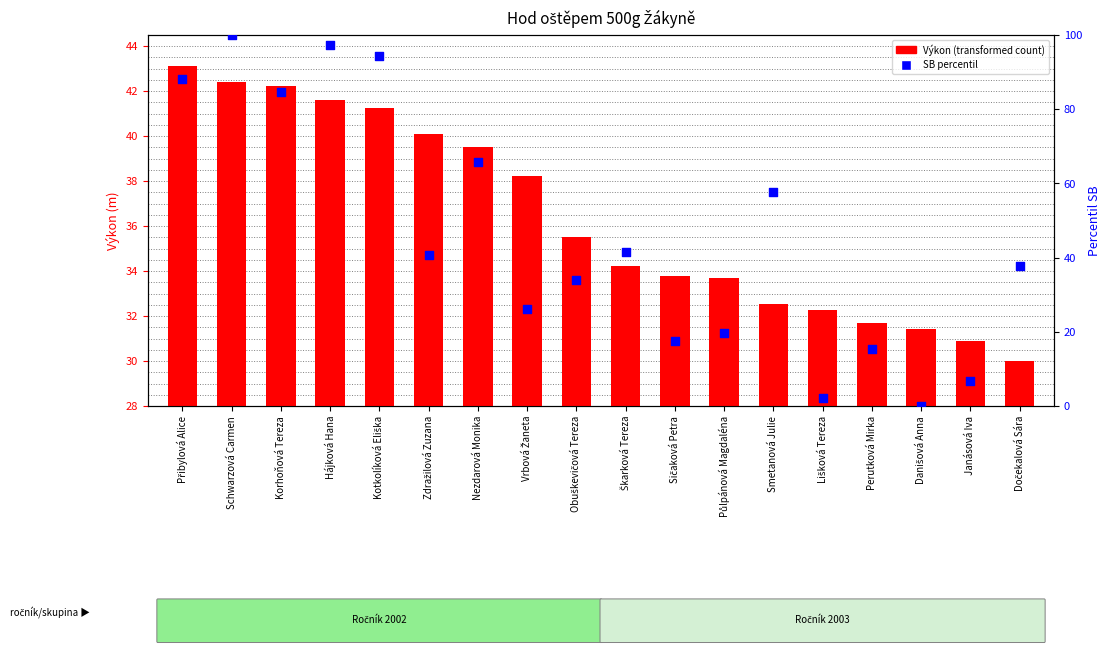

Which series reaches the minimum Y coordinate?

SB percentil